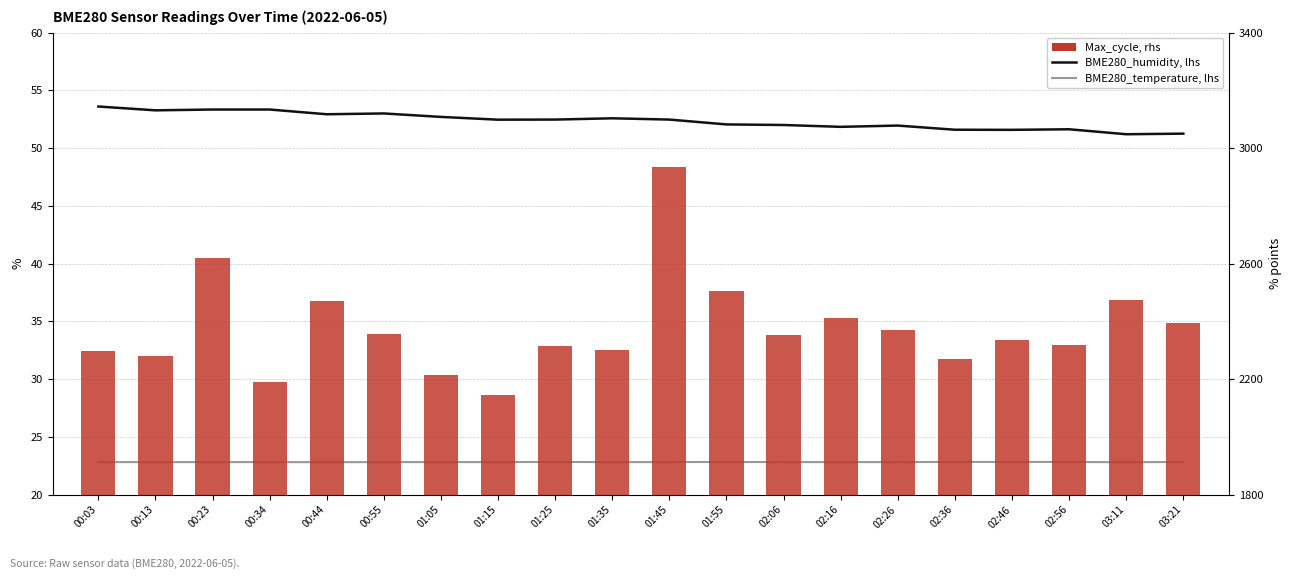

What is the label of the 17th bar from the left?

02:46